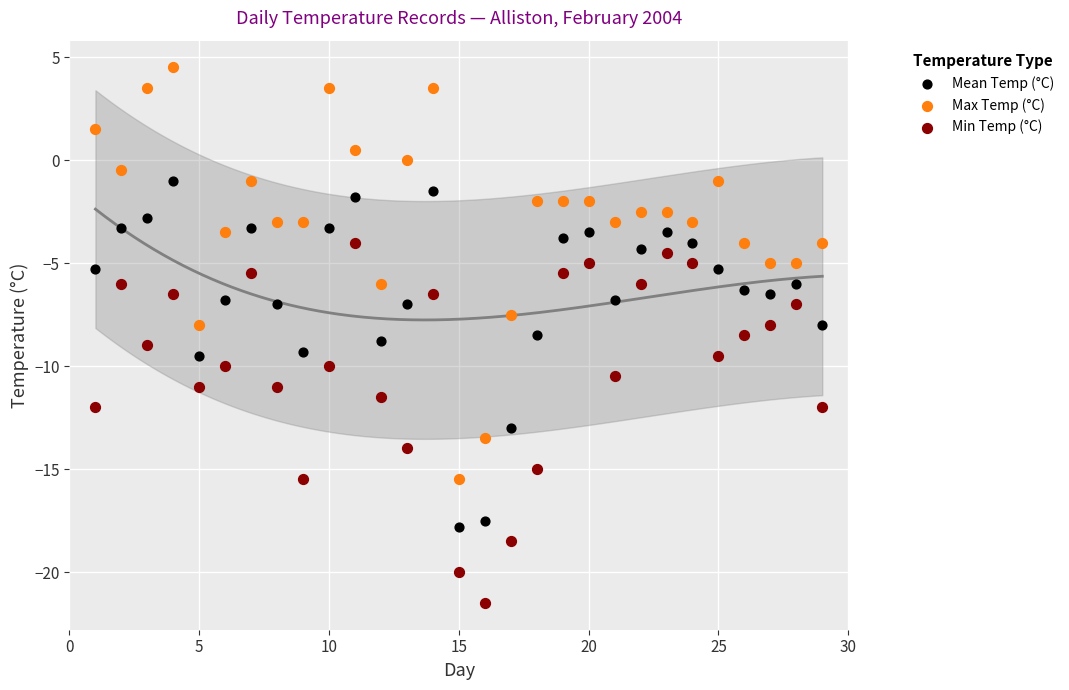

Across all data points, what is the range of Y values (max minus min)?

26.0